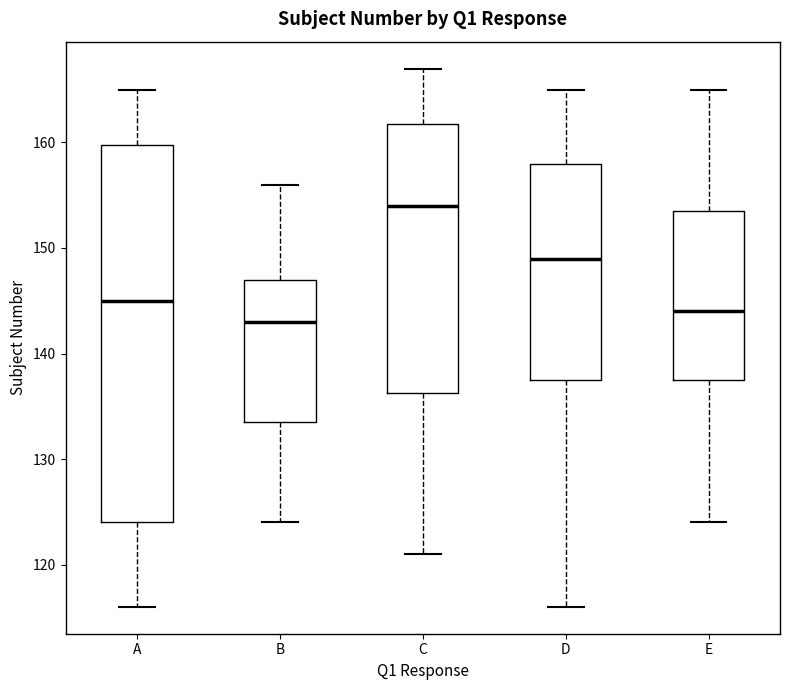

Where does the median line of the box for B sit on the y-axis? The values are not printed on the chart, so give them approximately, as read against the axis.

143